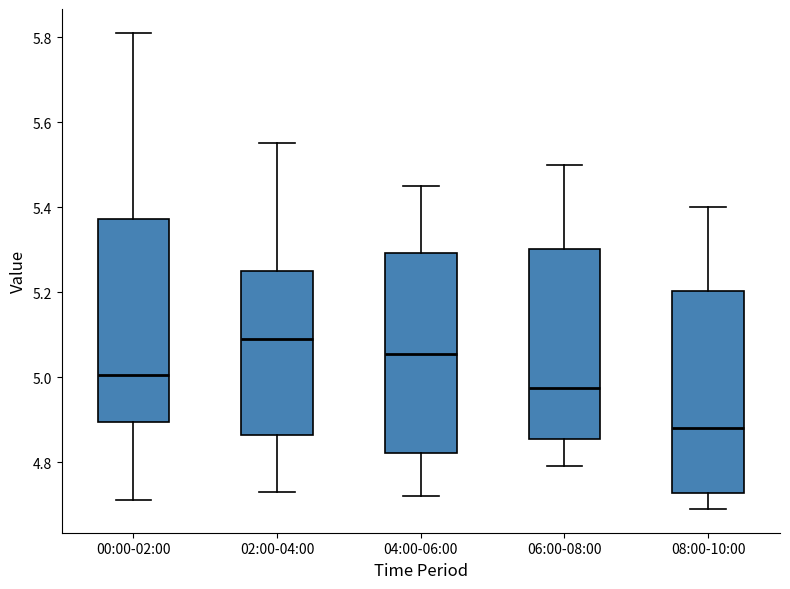

Where does the median line of the box for 08:00-10:00 sit on the y-axis? The values are not printed on the chart, so give them approximately, as read against the axis.

4.88